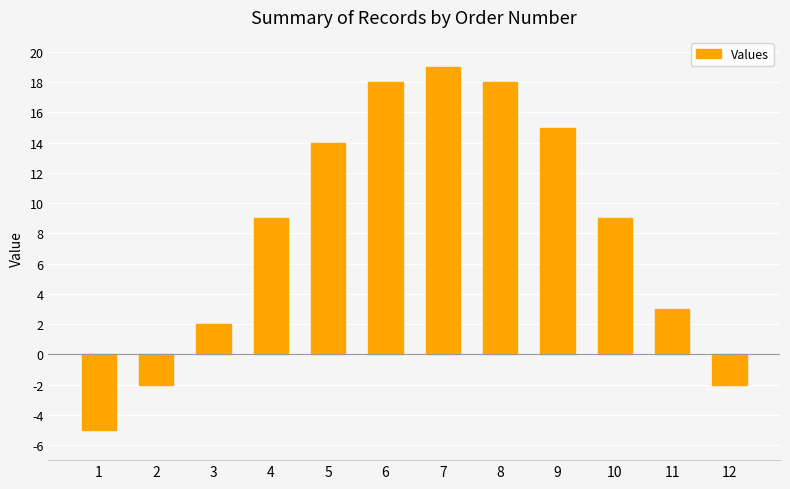

How many distinct data groups are displayed?

1